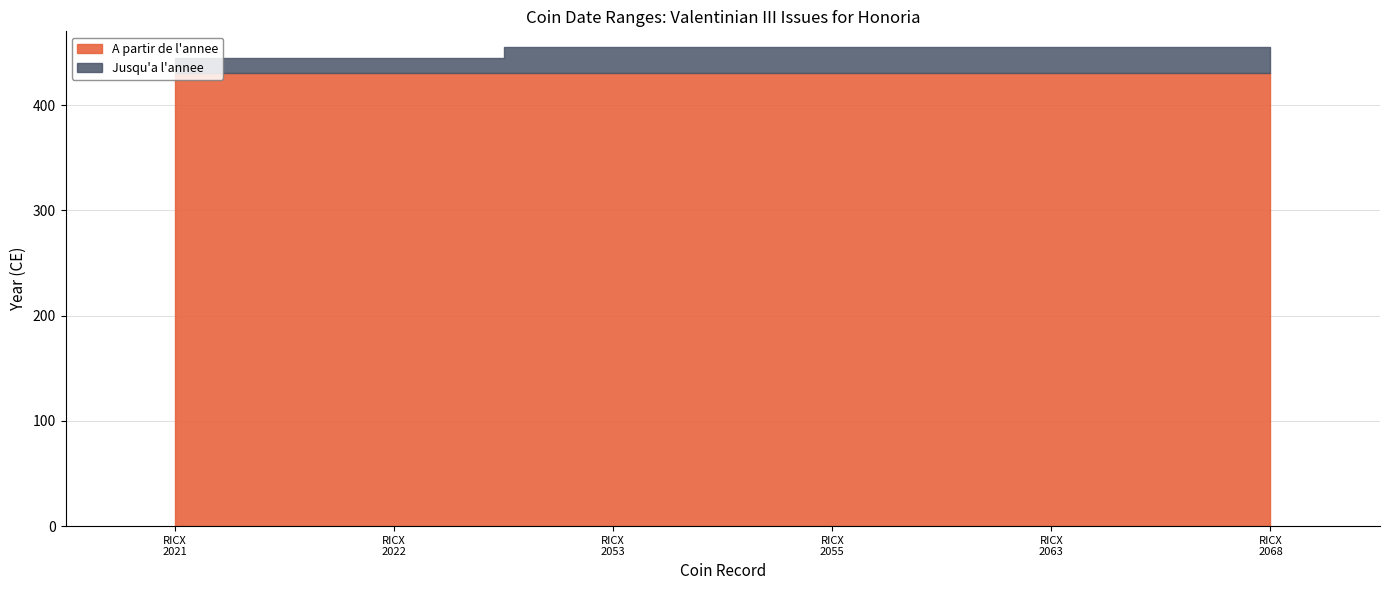

Reading left to right, list all the values displayed in this chart.

A partir de l'annee: RIC X Valentinian III 2021=430	RIC X Valentinian III 2022=430	RIC X Valentinian III 2053=430	RIC X Valentinian III 2055=430	RIC X Valentinian III 2063=430	RIC X Valentinian III 2068=430
Jusqu'a l'annee: RIC X Valentinian III 2021=445	RIC X Valentinian III 2022=445	RIC X Valentinian III 2053=455	RIC X Valentinian III 2055=455	RIC X Valentinian III 2063=455	RIC X Valentinian III 2068=455